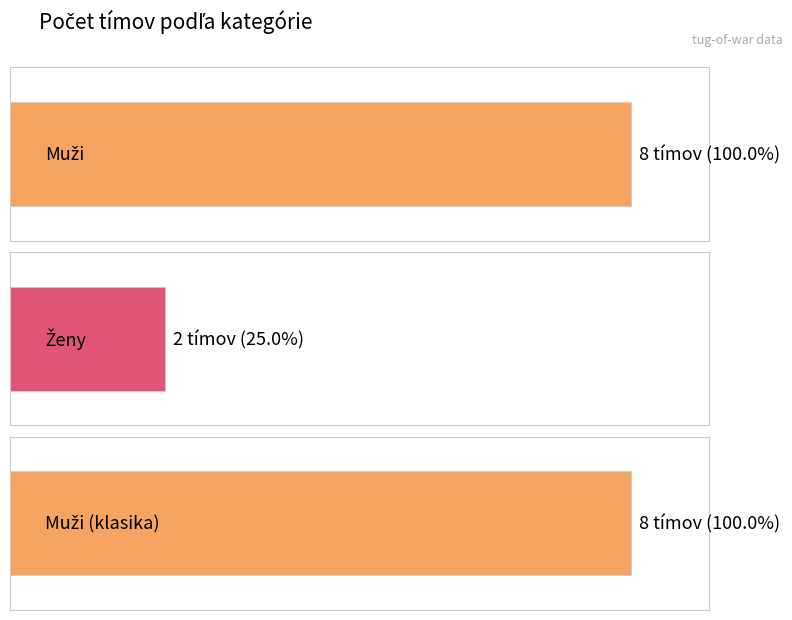

Is it true that the value at Muži (klasika) is 12?

False